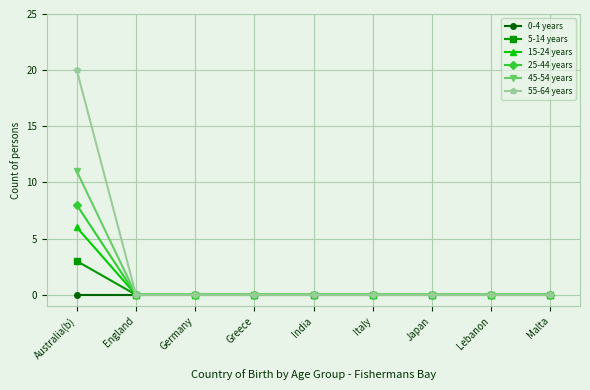

Is this an area chart (filled region under the line)?

No